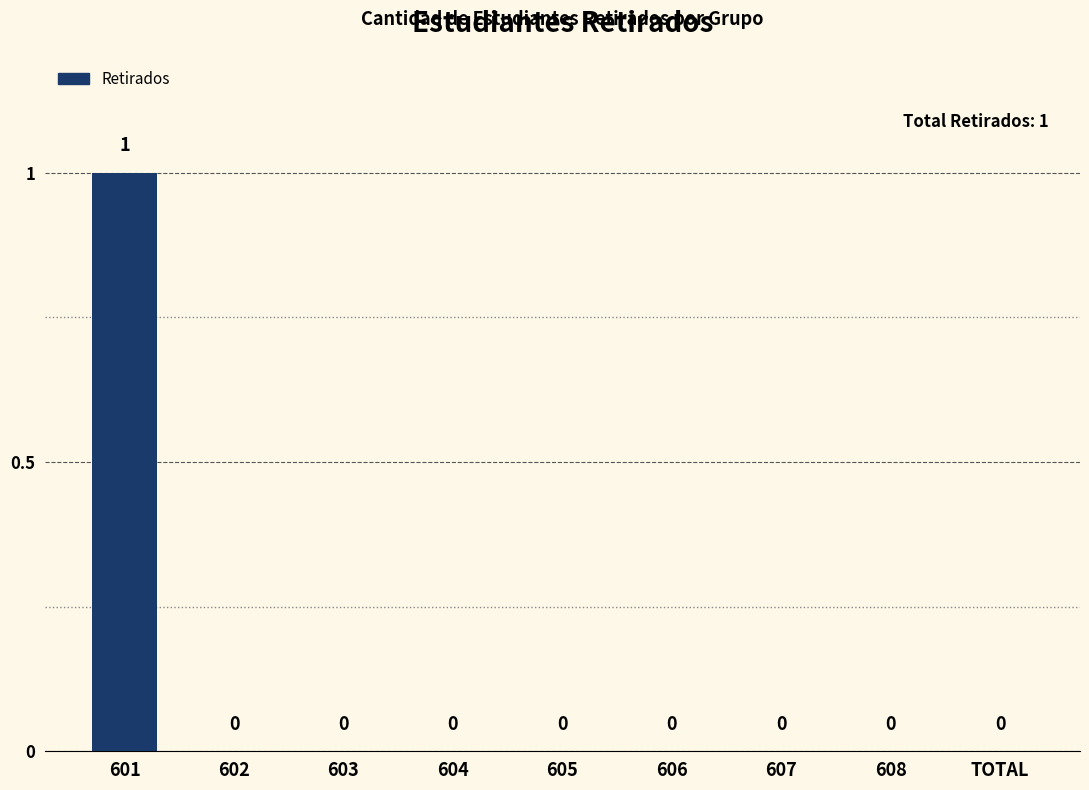

Reading left to right, extract all data points from this chart.

601=1	602=0	603=0	604=0	605=0	606=0	607=0	608=0	TOTAL=0